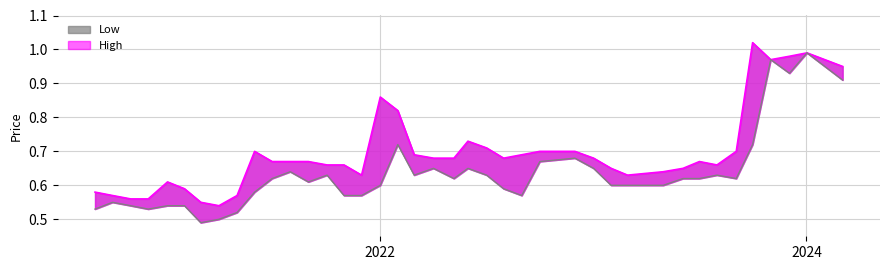

What is the maximum value for High?

1.0